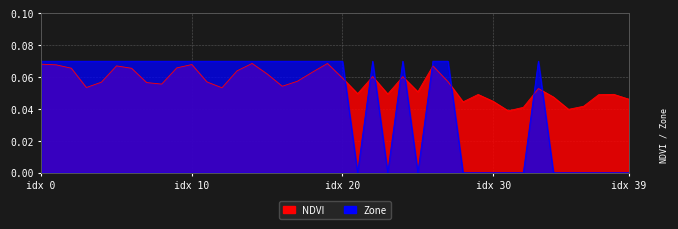

Rank the series by their average value, from highest to lowest.

ndvi, zone